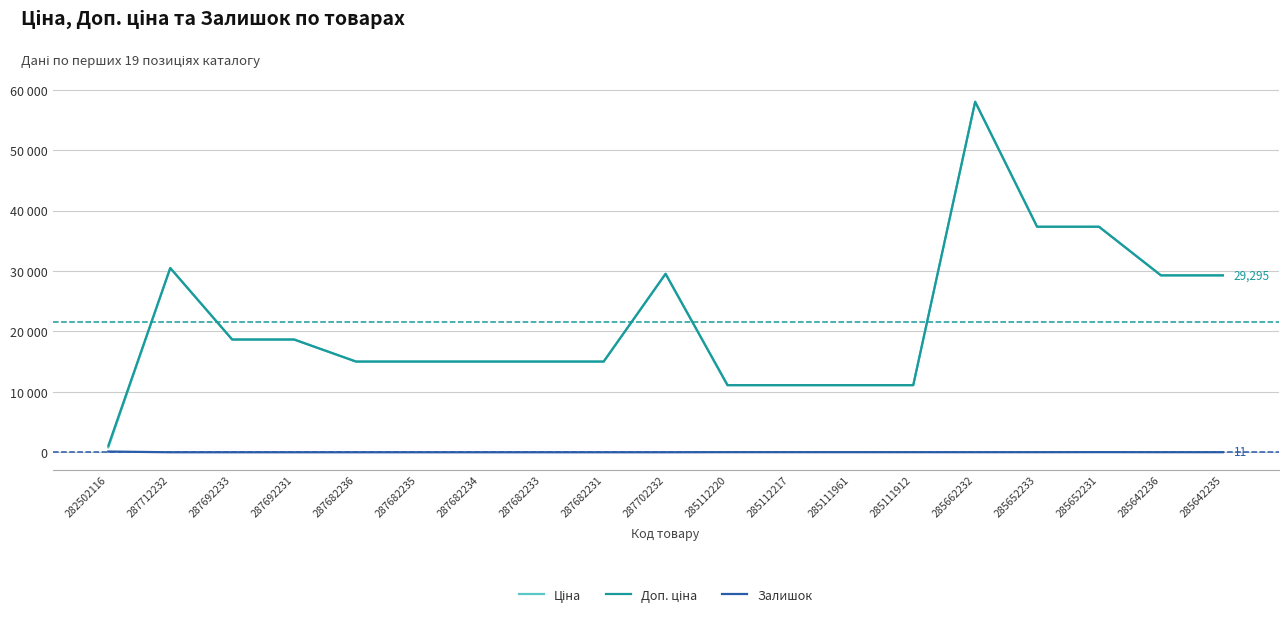

Which series changed the most between 287682235 and 285112220?

Ціна